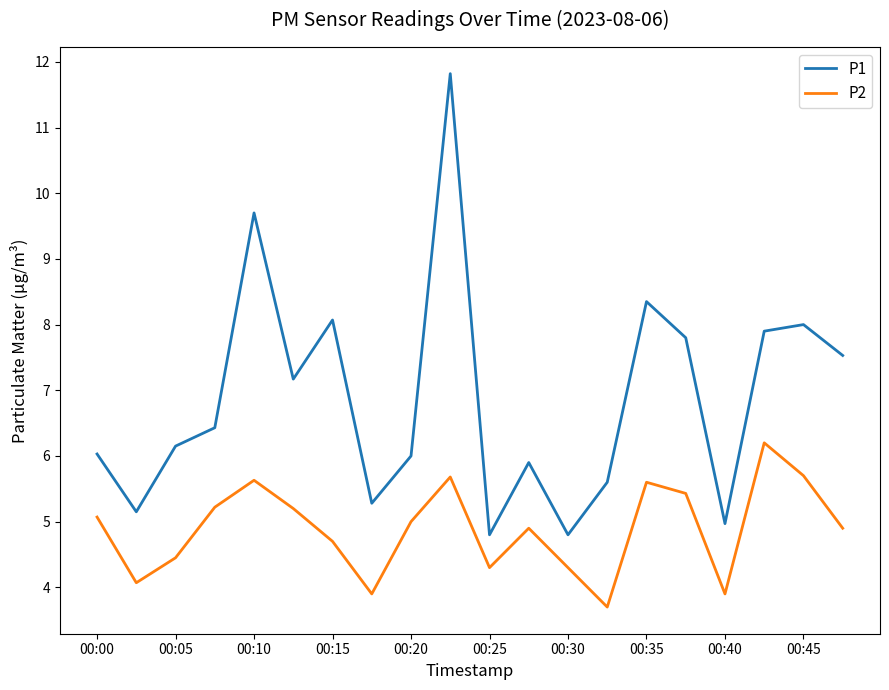

True or false: P2 and P1 cross at least once.

False